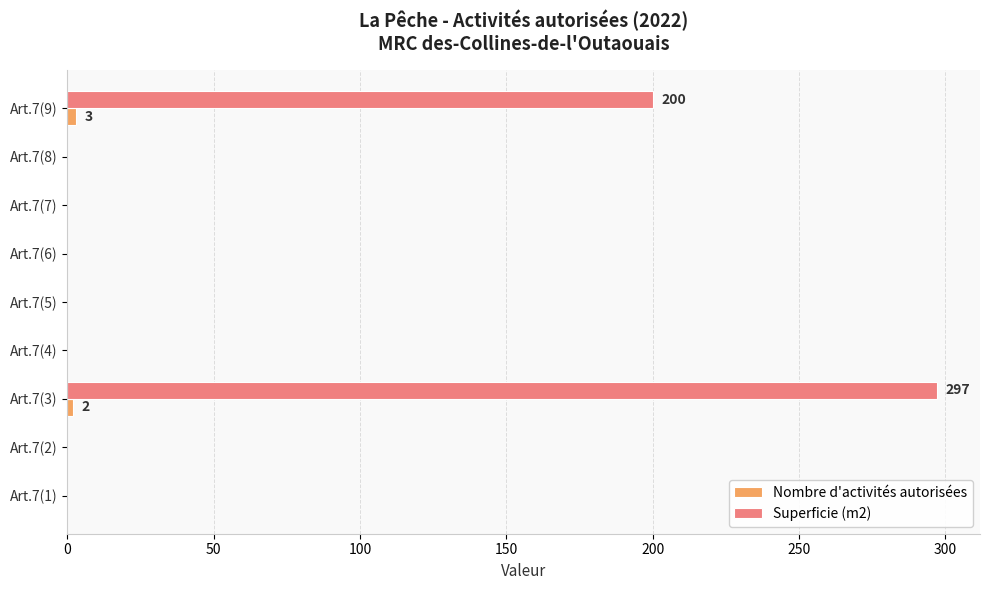

Which category has the highest value in the Superficie (m2) series?

Art.7(3)